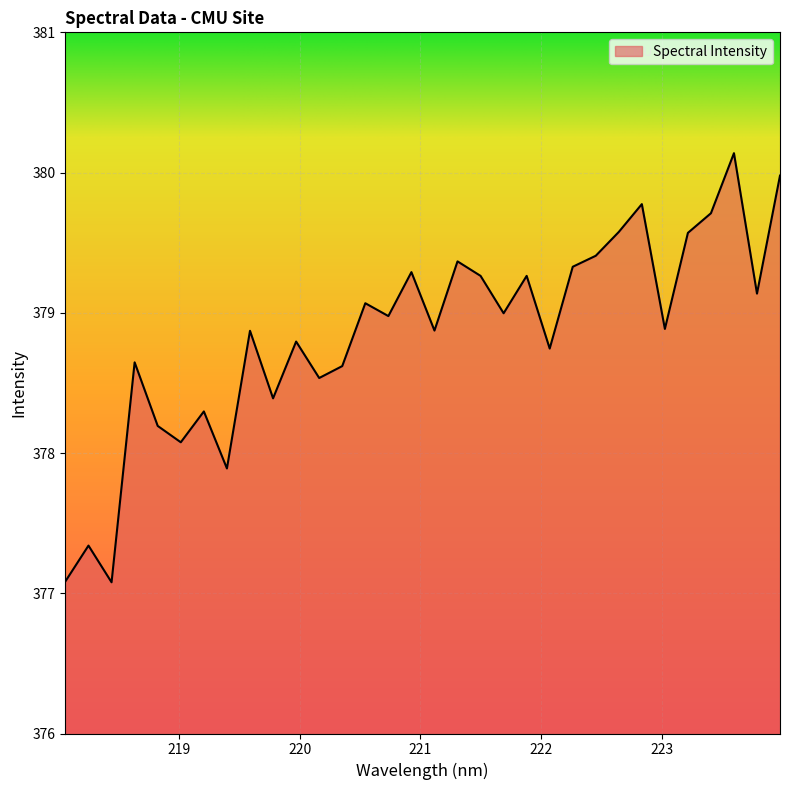

What is the difference between the maximum and minimum values?

3.1